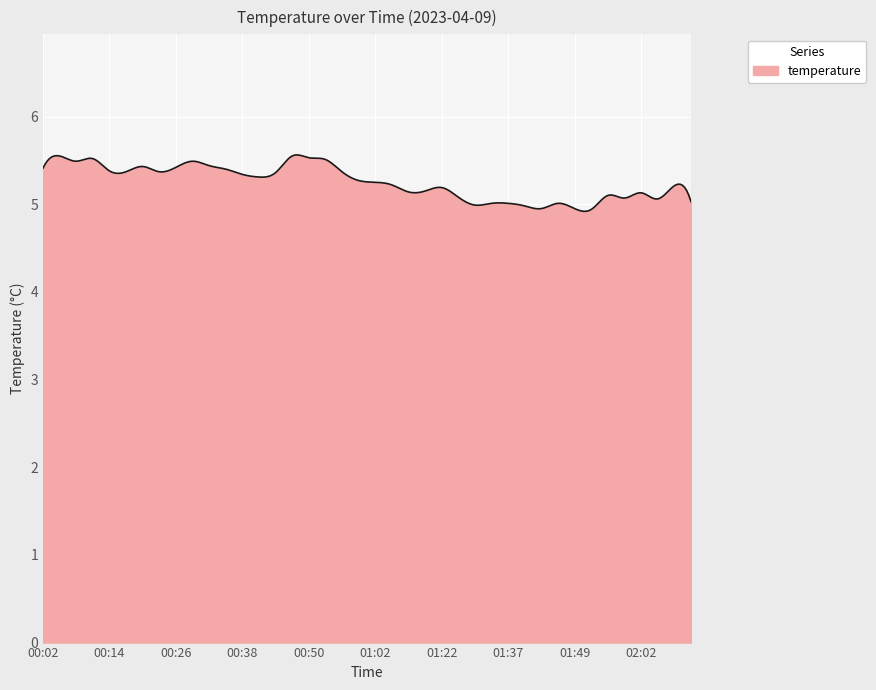

How many distinct data groups are displayed?

1